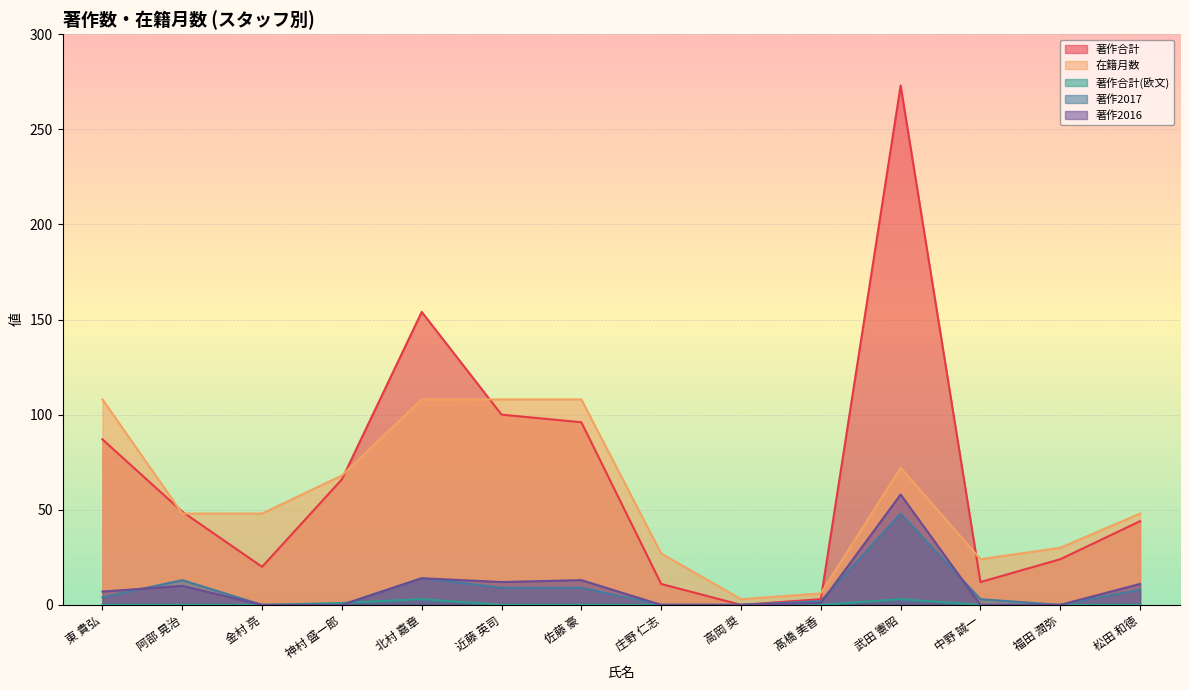

At which label is 著作2017 closest to 24?

北村 嘉章